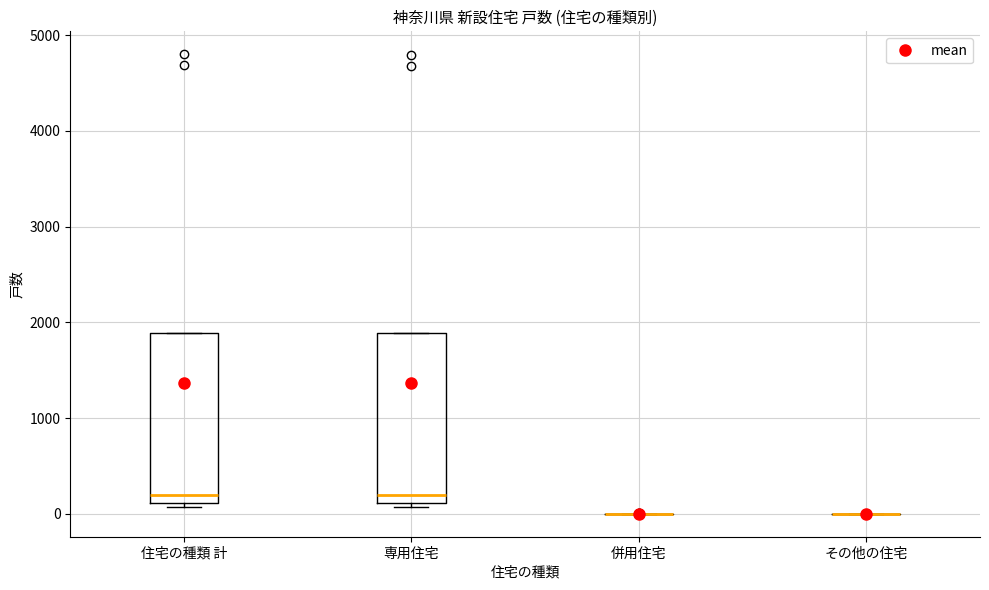

Reading left to right, read every box against the y-axis: the position of its median line, the range the box covers, and the ends of its whiskers. The values are not printed on the chart, so give them approximately, as read against the axis.

住宅の種類 計: median 200, box 100 to 1900, whiskers 100 (just below the box's lower edge) to 1900
専用住宅: median 200, box 100 to 1900, whiskers 100 (just below the box's lower edge) to 1900
併用住宅: box collapsed to a line at 0, whiskers 0 to 0
その他の住宅: box collapsed to a line at 0, whiskers 0 to 0